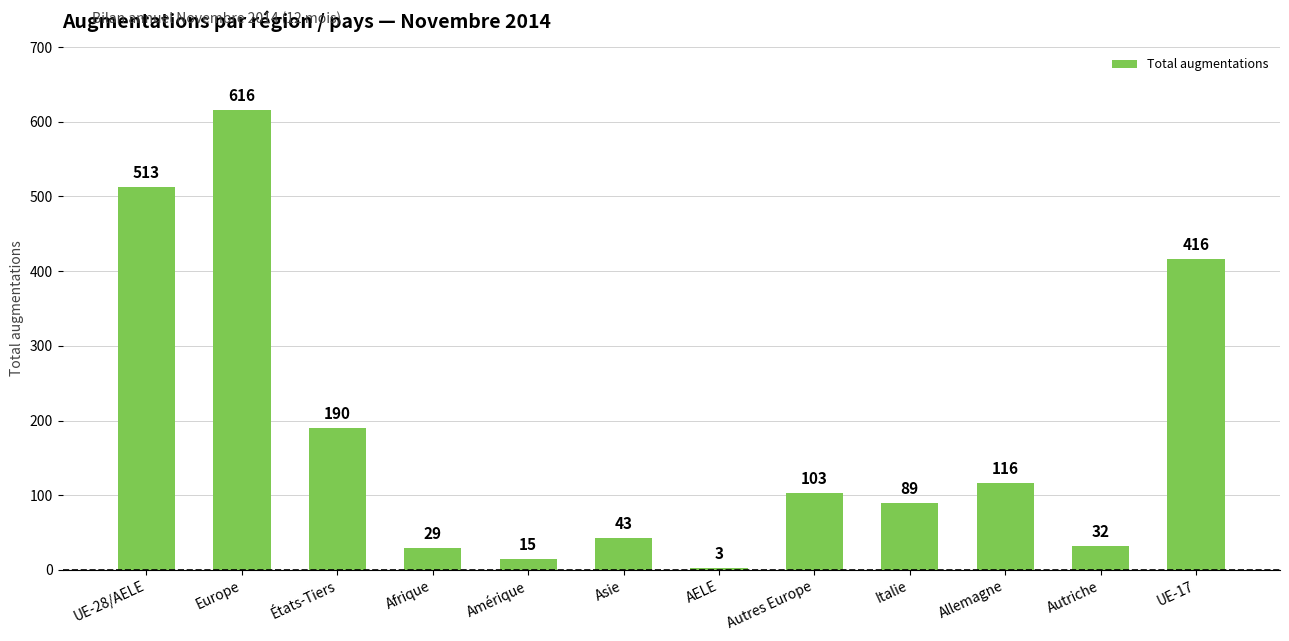

Which has a higher value, Italie or Allemagne?

Allemagne